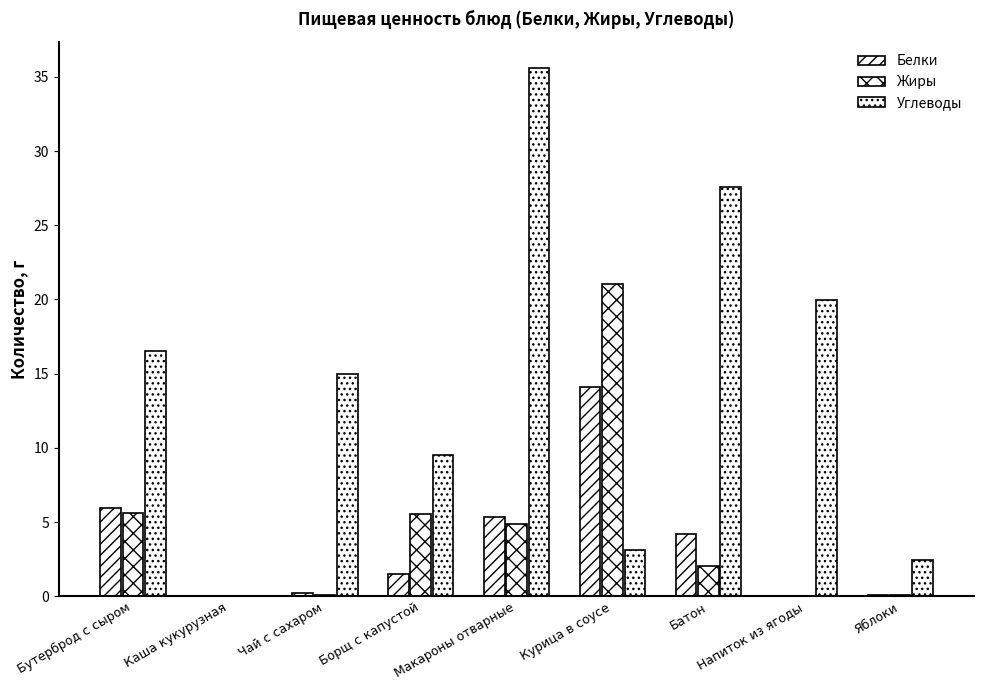

What is the sum of all Жиры values?

39.3